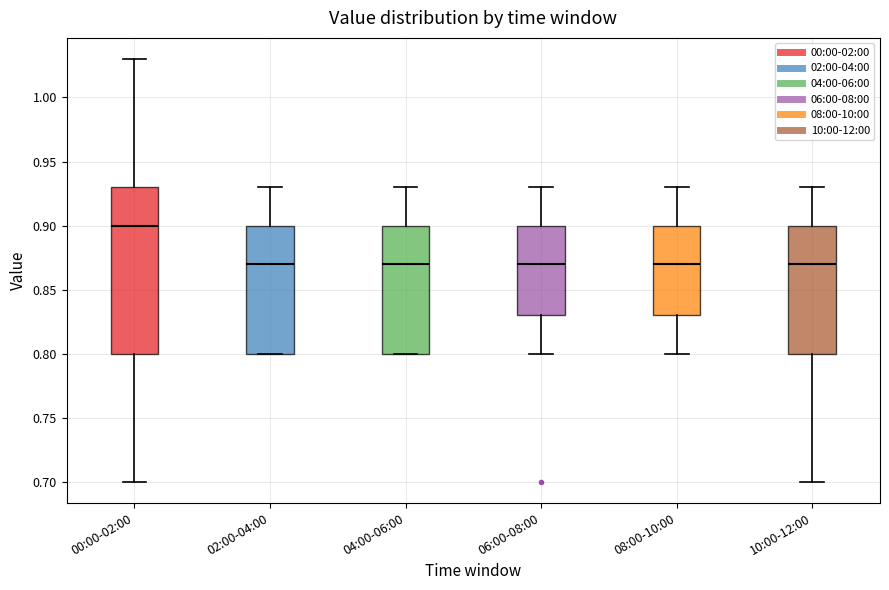

Comparing the boxes themselves (not the whiskers), which one is the tallest?

00:00-02:00